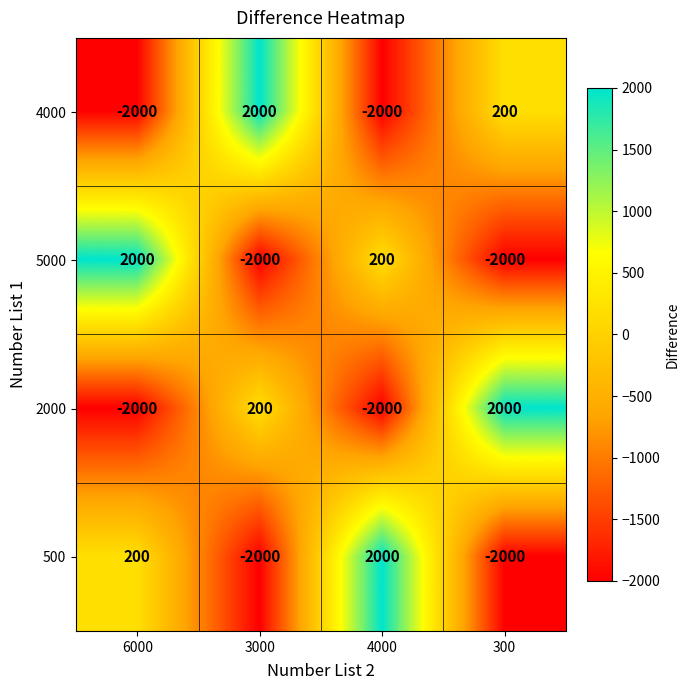

How many values in 500 are below zero?

2